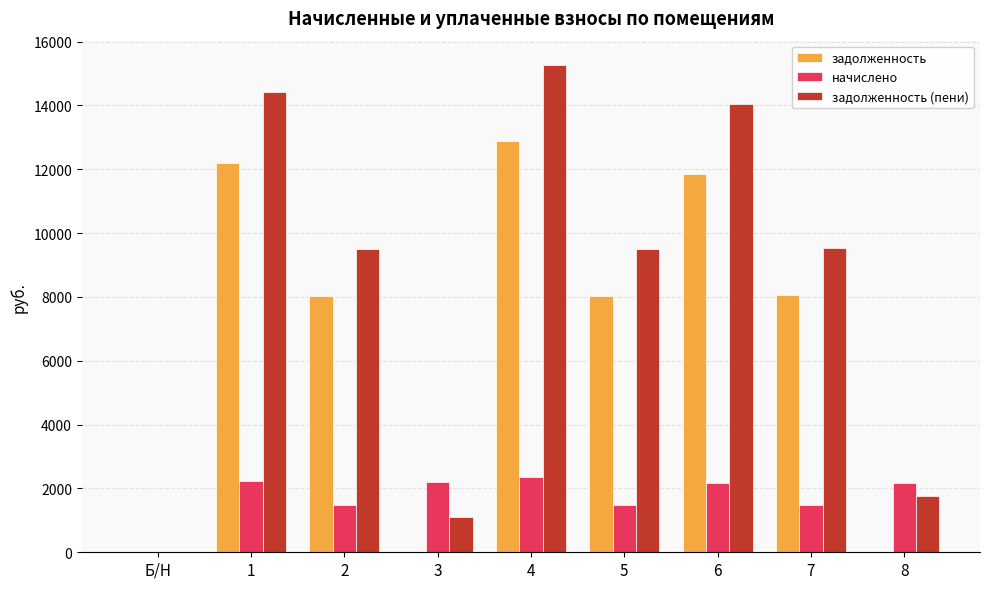

What is the sum of the задолженность (пени) values at Б/Н and 4?

15263.3